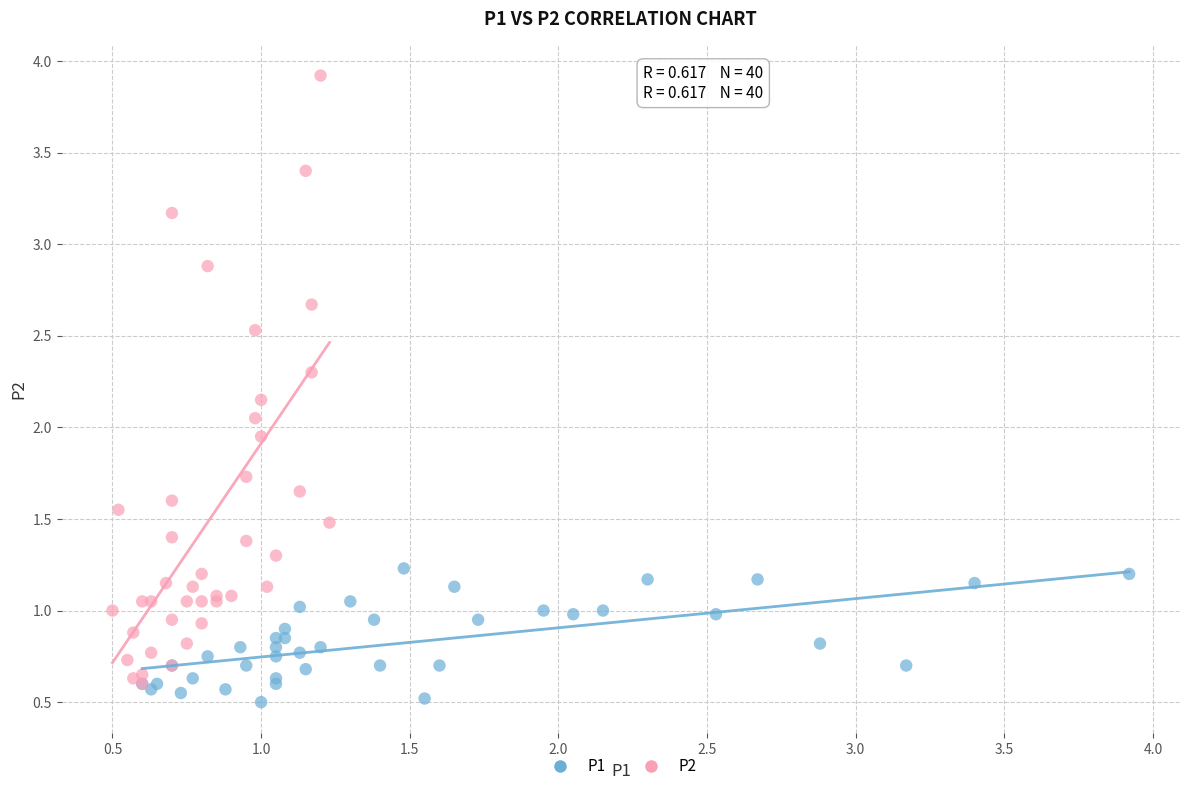

Which series reaches the maximum Y coordinate?

P2